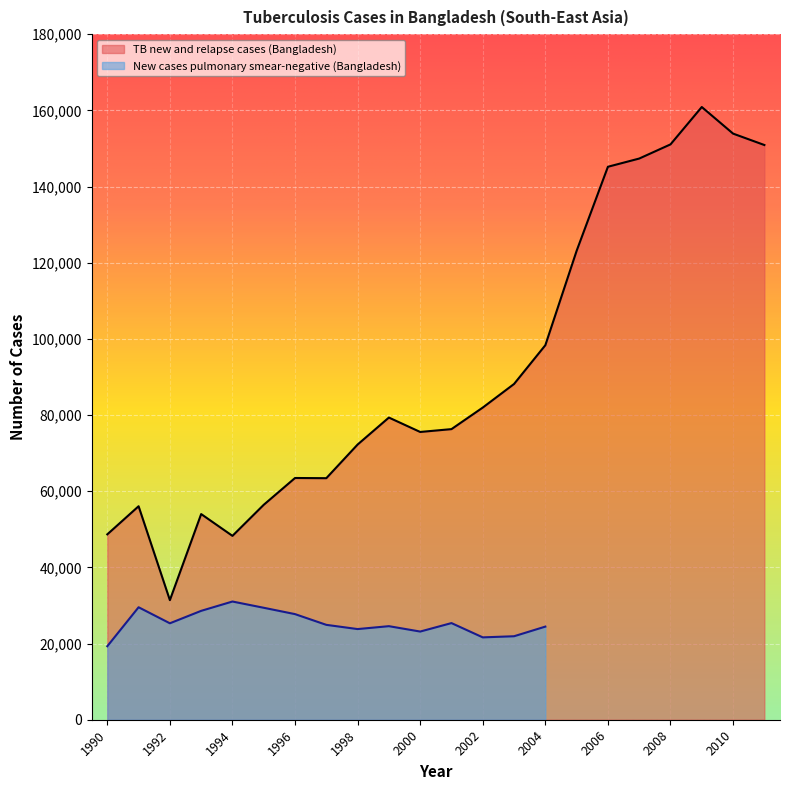

What is the difference between the second highest and second lowest values?

105616